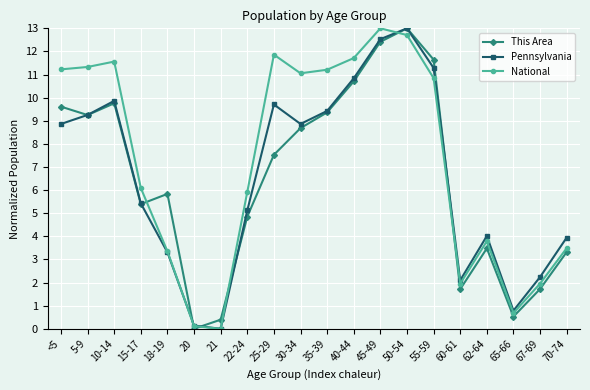

At 25-29, list the series in order from largest to smallest.

National, Pennsylvania, This Area